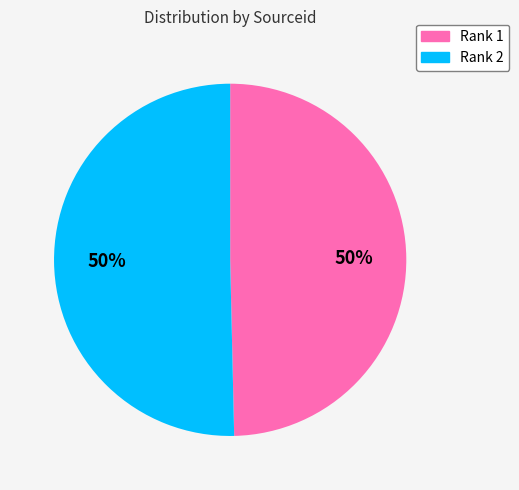

True or false: Rank 1 accounts for 63% of the total.

False